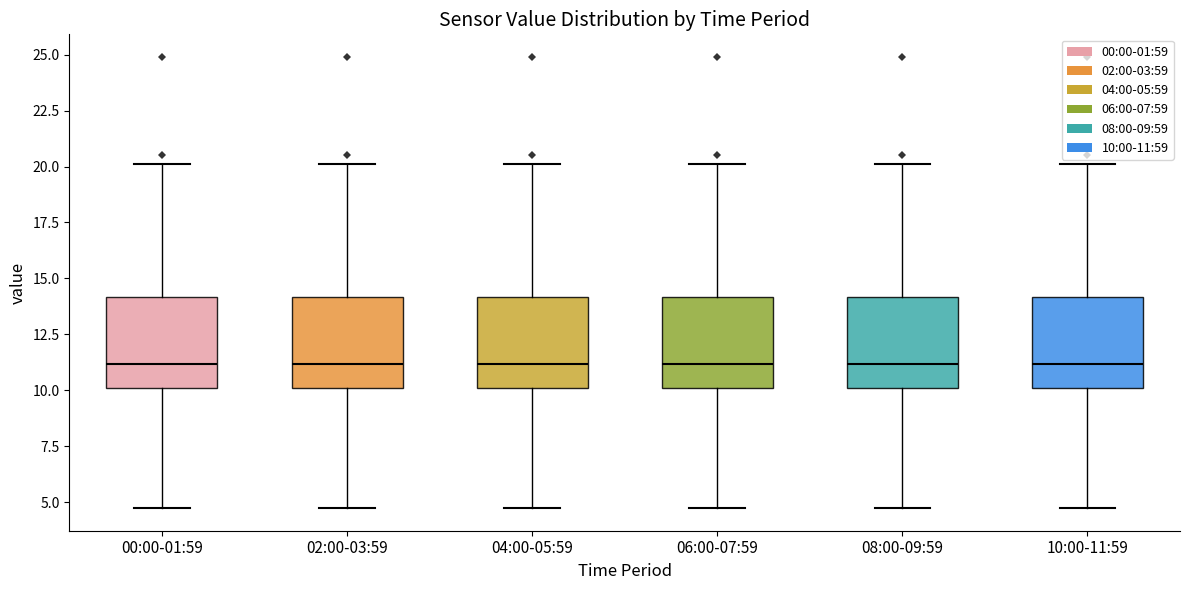

Where does the upper whisker of the box for 10:00-11:59 end on the y-axis? The values are not printed on the chart, so give them approximately, as read against the axis.

20.0